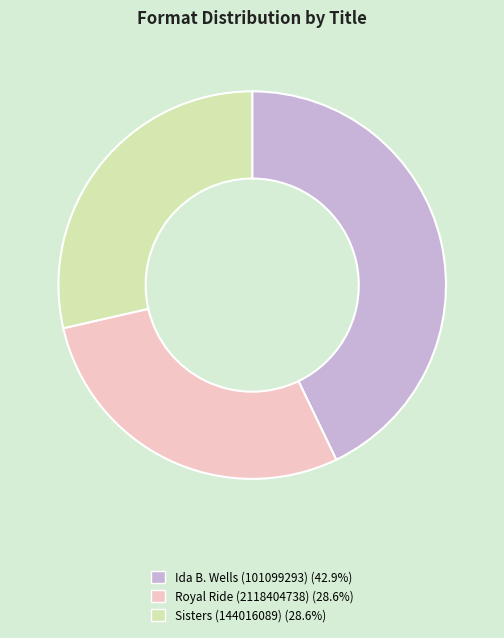

Is it true that Royal Ride (2118404738) is 40% of the pie?

False